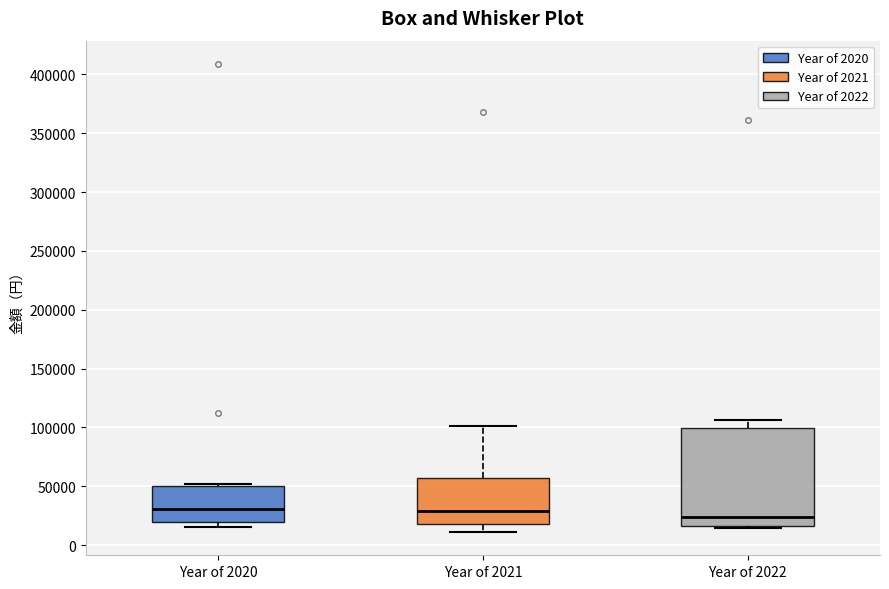

Reading left to right, read every box against the y-axis: the position of its median line, the range the box covers, and the ends of its whiskers. The values are not printed on the chart, so give them approximately, as read against the axis.

Year of 2020: median 30000, box 20000 to 50000, whiskers 15000 to 50000 (just above the box's upper edge)
Year of 2021: median 30000, box 20000 to 55000, whiskers 10000 to 100000
Year of 2022: median 25000, box 15000 to 100000, whiskers 15000 to 105000